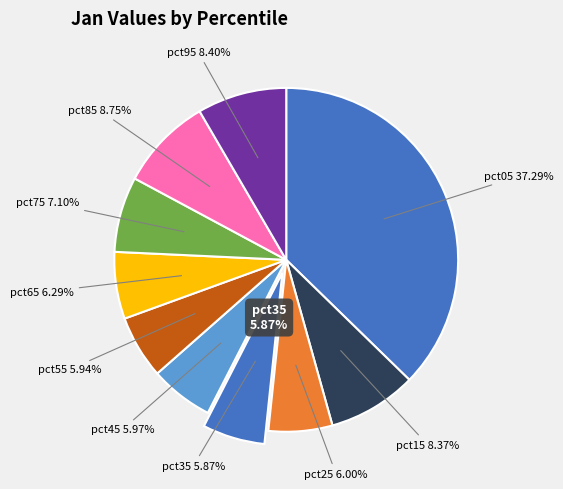

What is the total percentage of pct15 and pct95?

16.8%